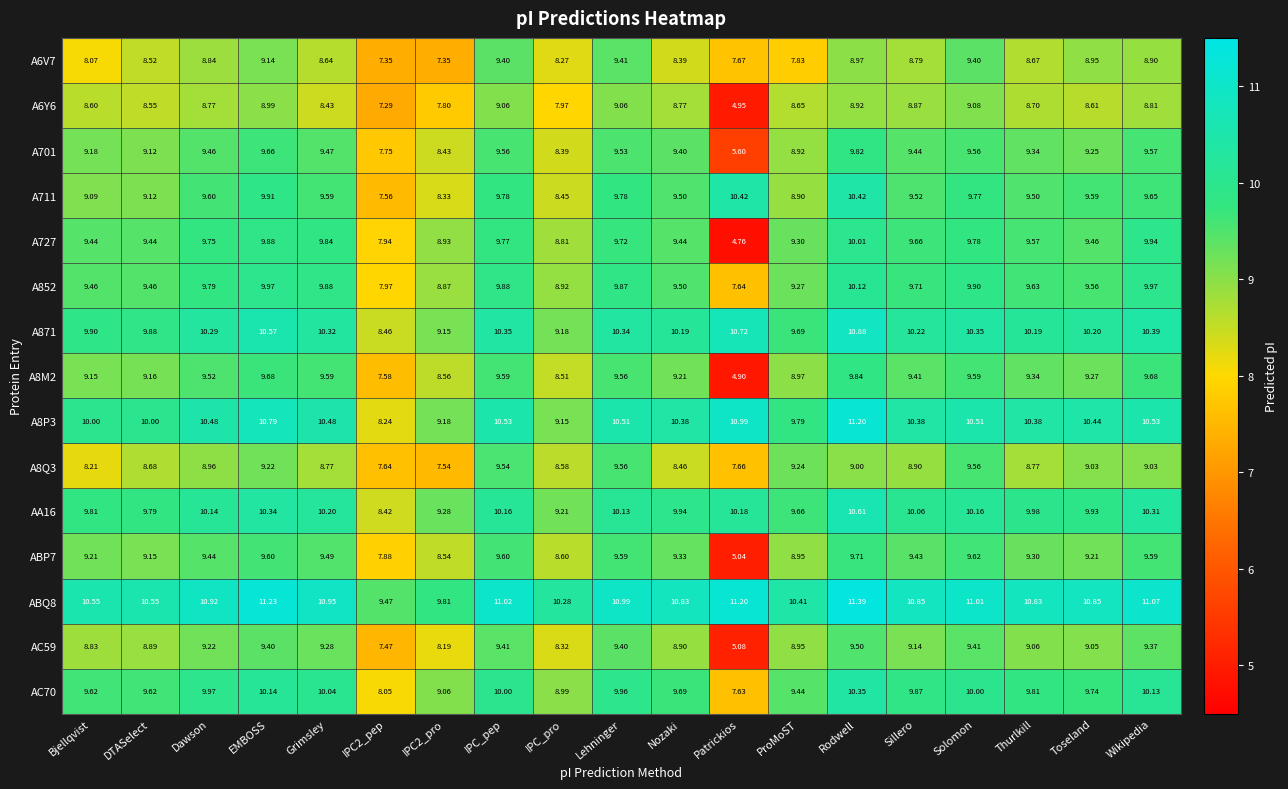

At which label does A701 first exceed 9?

Bjellqvist